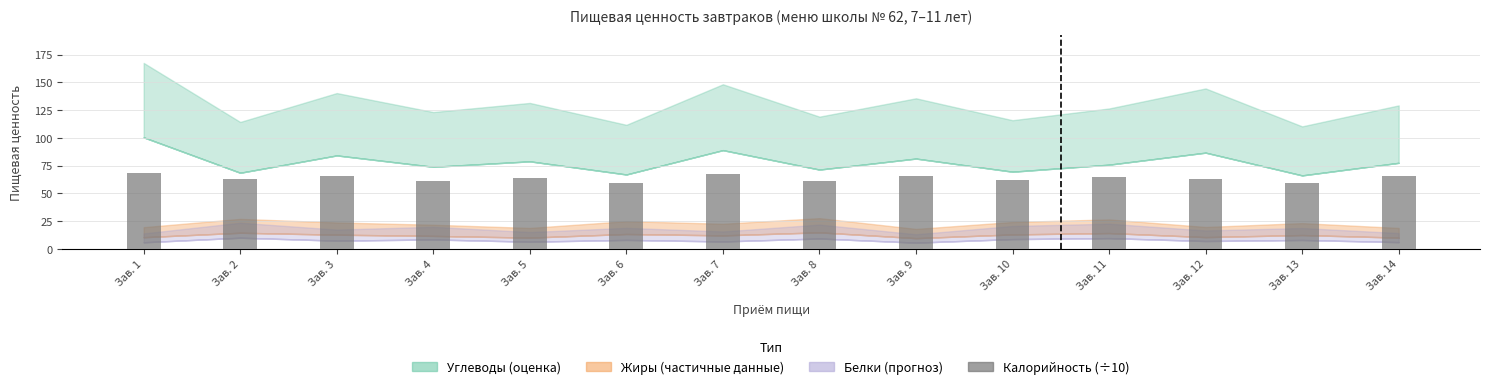

What is the change in value from Зав. 4 to Зав. 10?

+0.9